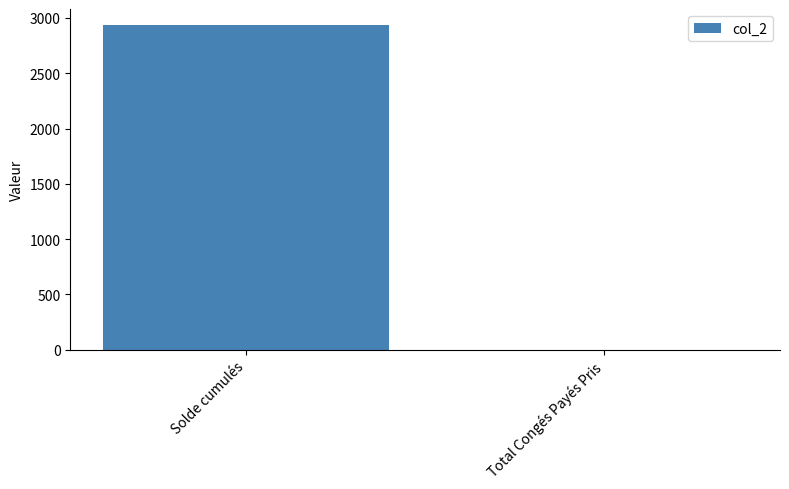

What is the sum of all values?

2933.9